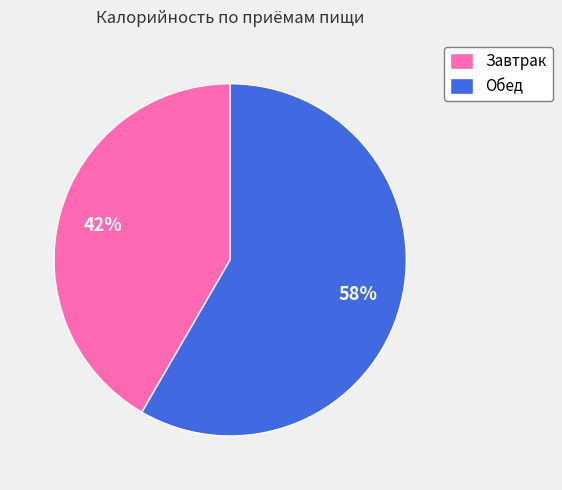

Does Завтрак represent more than half of the total?

No